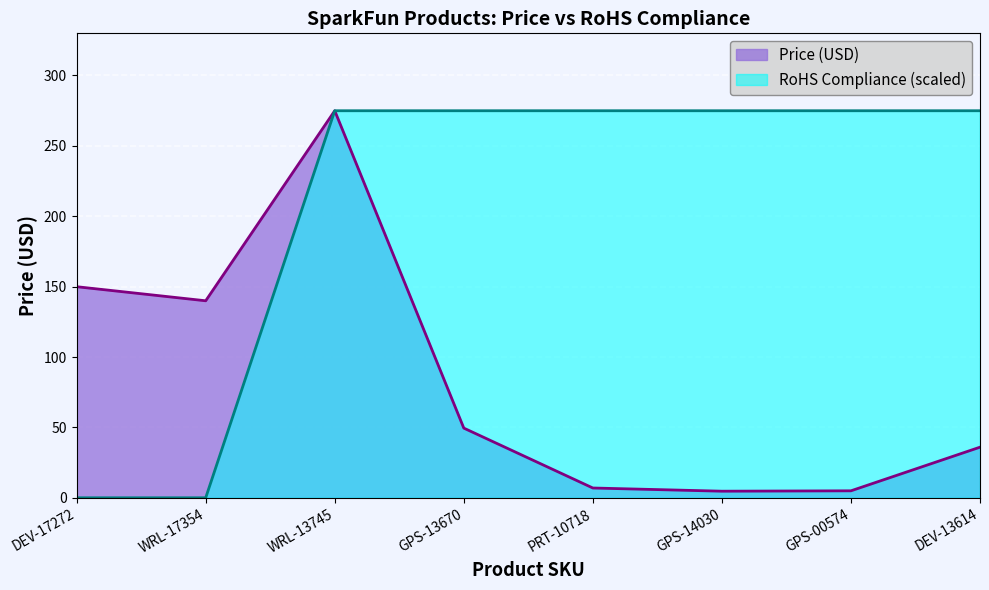

How many lines are shown in the chart?

2